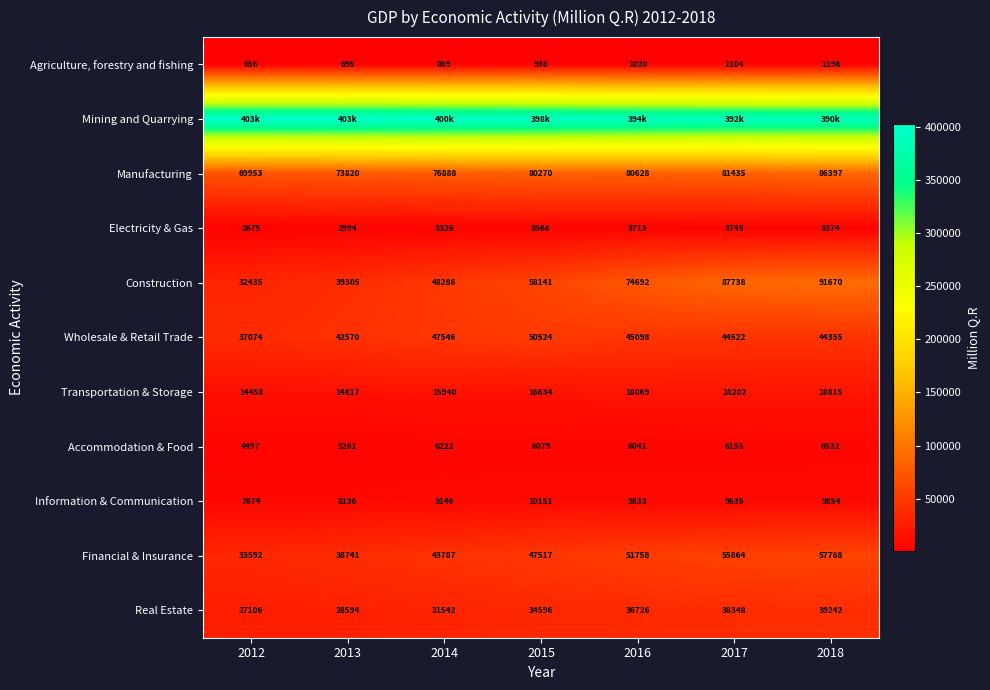

How many data points in Accommodation & Food are less than 6079?

3